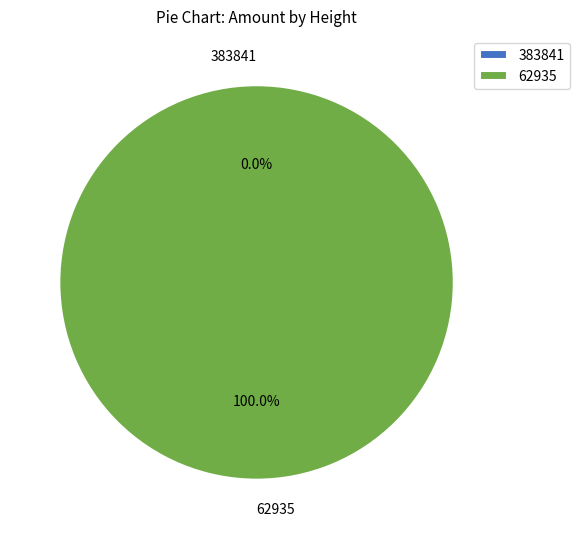

Rank the categories by value from lowest to highest.

383841, 62935